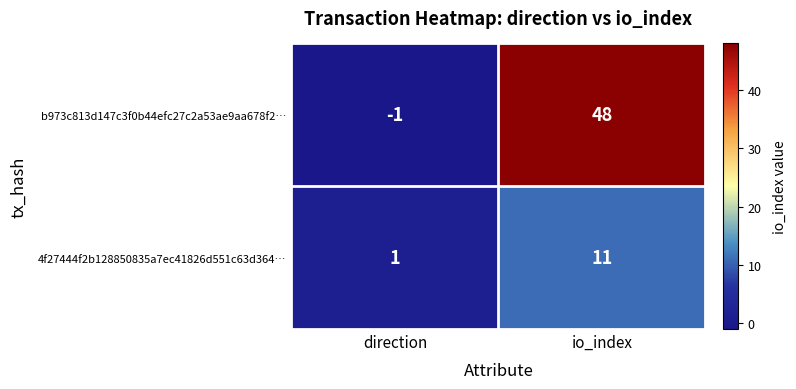

What is the sum of all 4f27444f2b128850835a7ec41826d551c63d364… values?

12